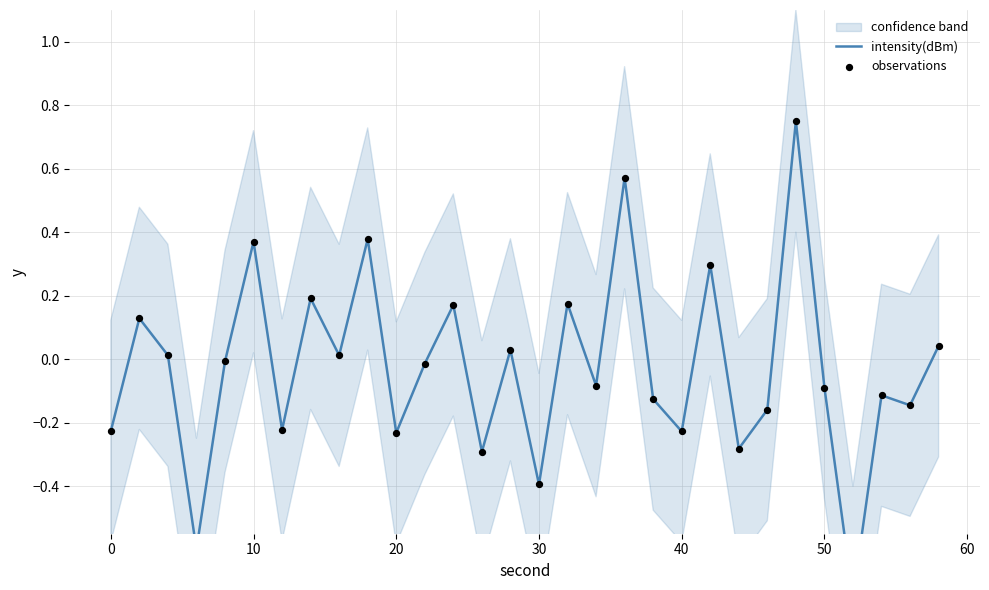

Which series contains the highest Y value?

intensity(dBm)